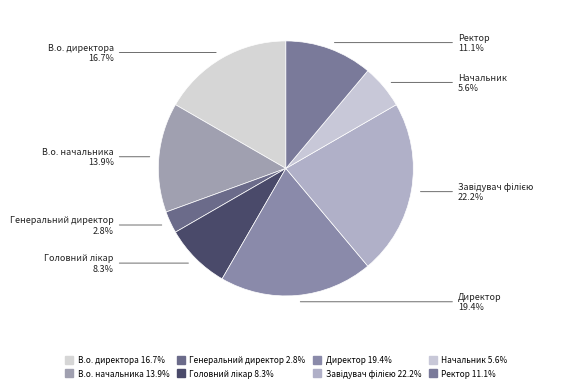

How many segments does this pie chart have?

8